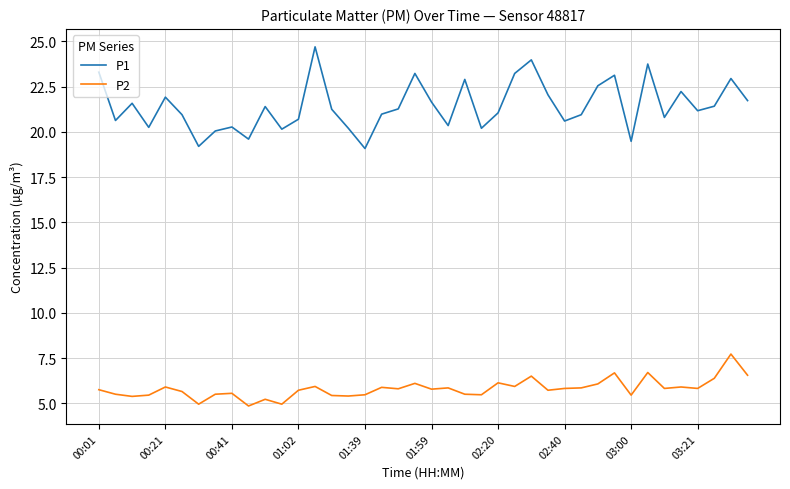

What is the difference between the maximum and minimum values in the P2 series?

2.9